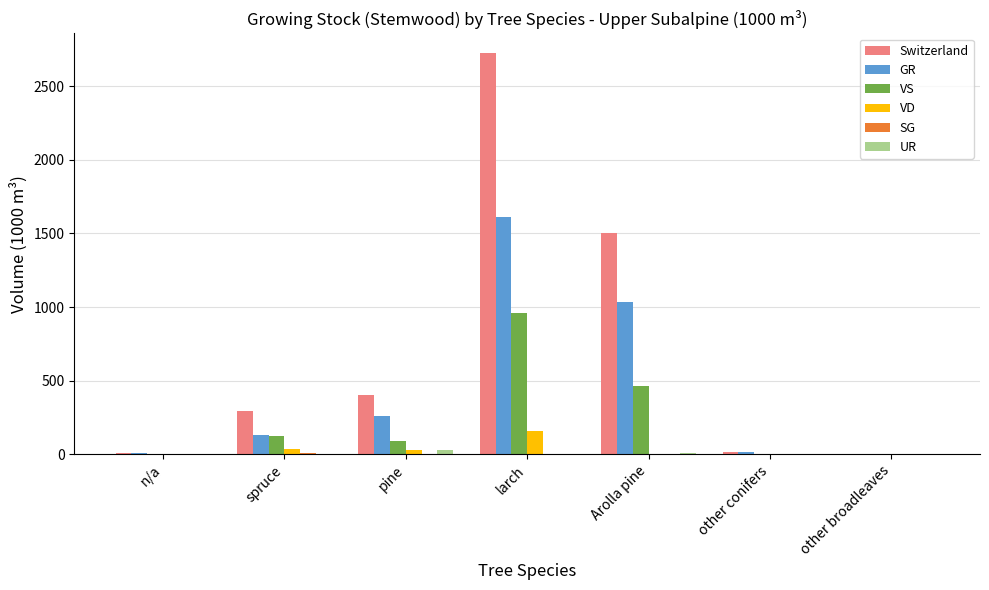

Between spruce and larch, which series saw the biggest shift?

Switzerland